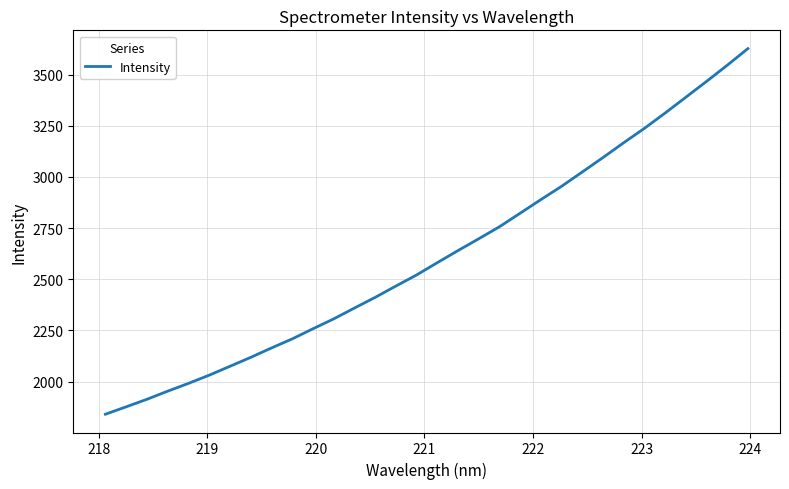

What is the maximum value shown in the chart?

3627.5